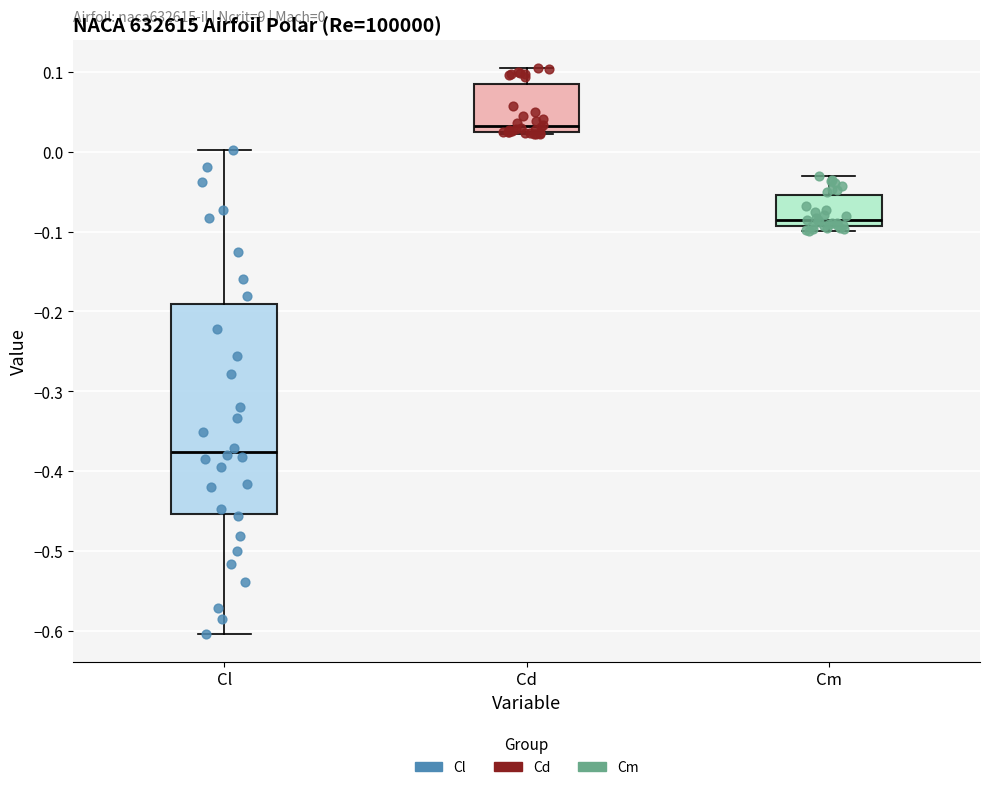

Comparing the boxes themselves (not the whiskers), which one is the tallest?

Cl